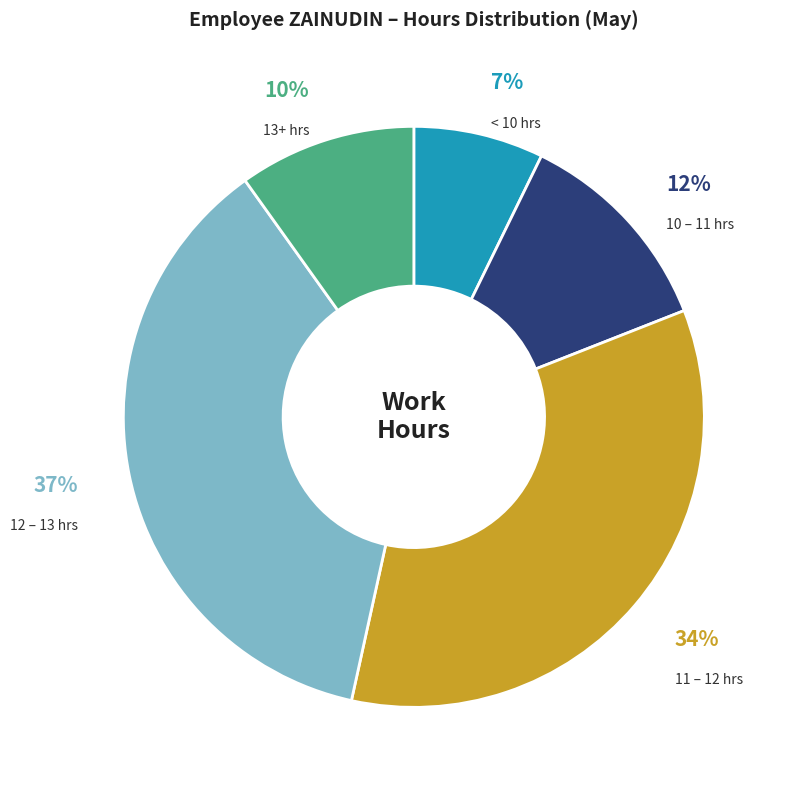

How many segments does this pie chart have?

5